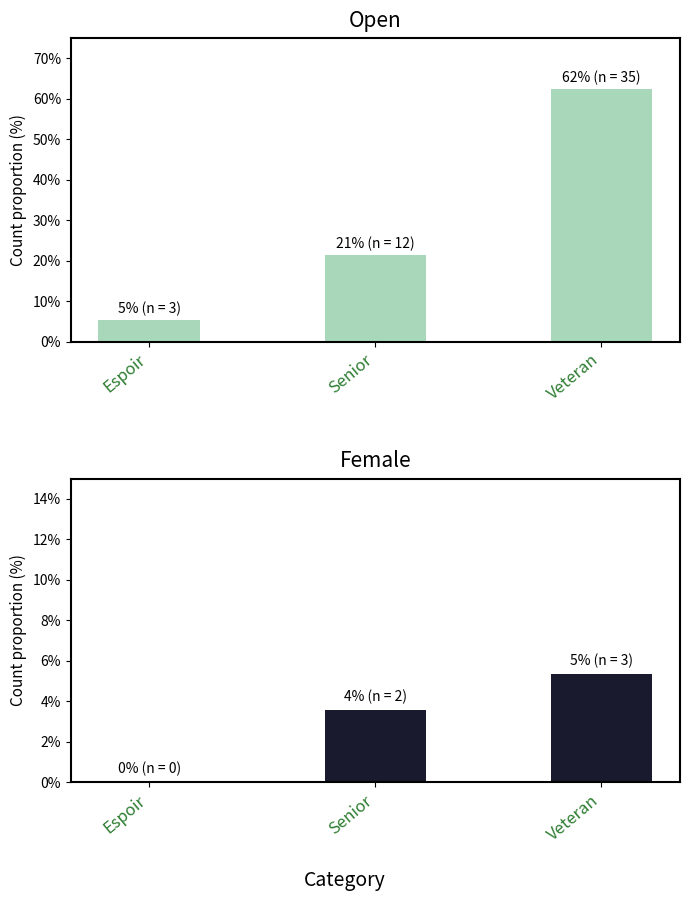

What is the label of the 2nd bar from the left?

Senior